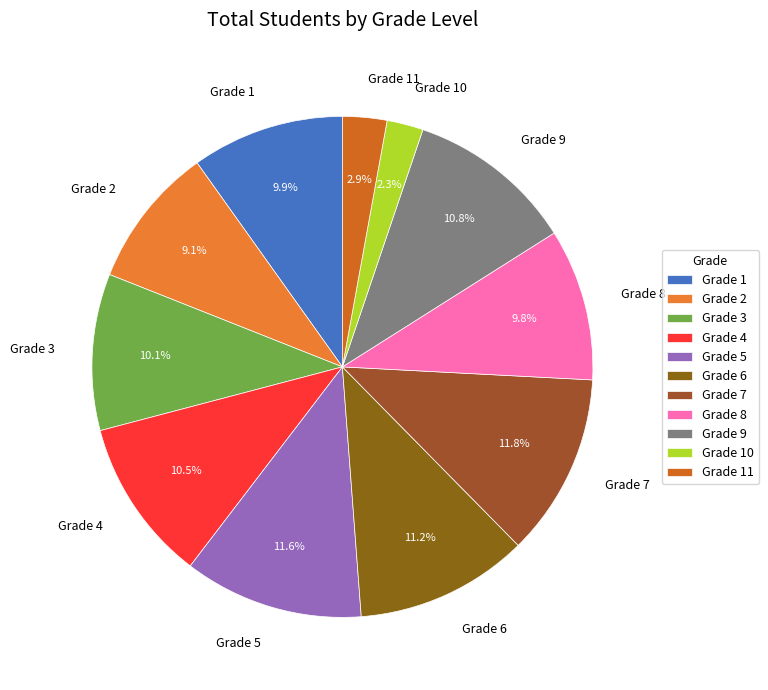

Does Grade 10 represent more than half of the total?

No